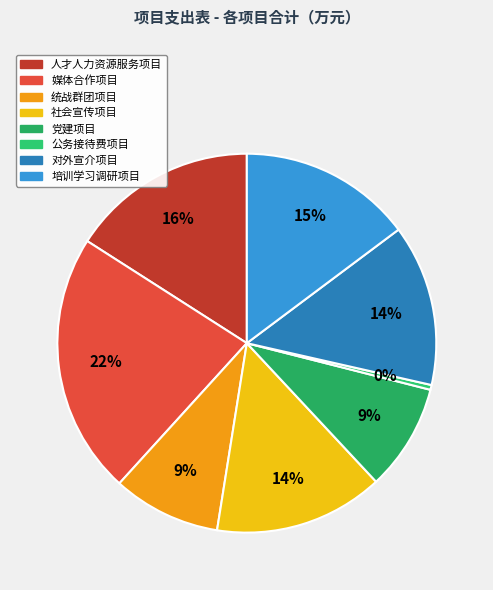

The 培训学习调研项目 slice represents 27% of the pie. True or false?

False